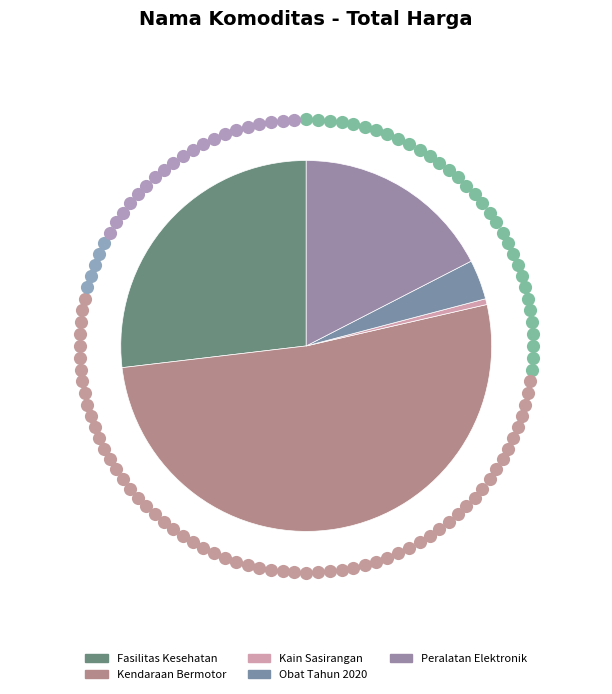

Is there any slice that represents more than half of the pie?

No